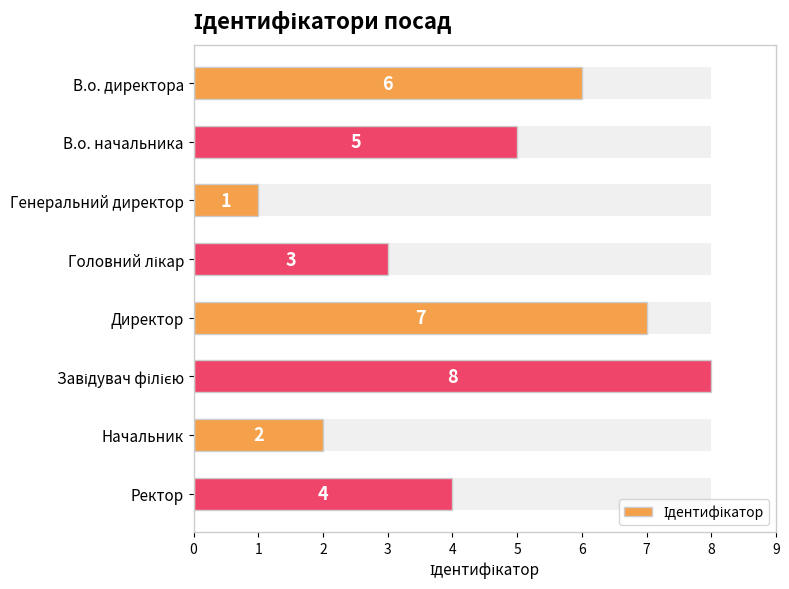

How many bars are there in total?

8